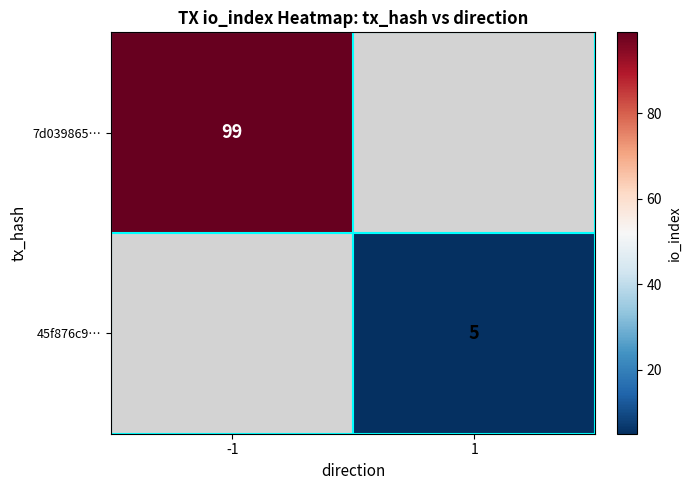

Is it true that 7d039865… equals 142 at -1?

False